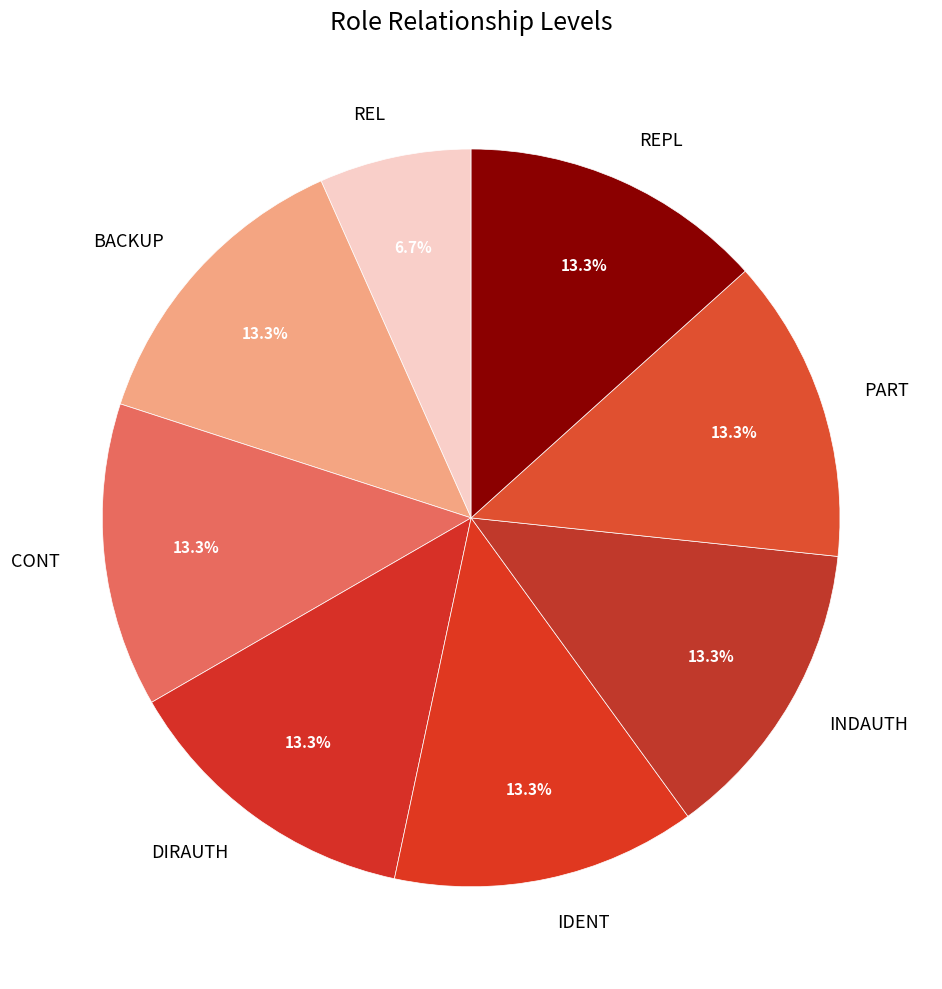

Does CONT represent more than half of the total?

No